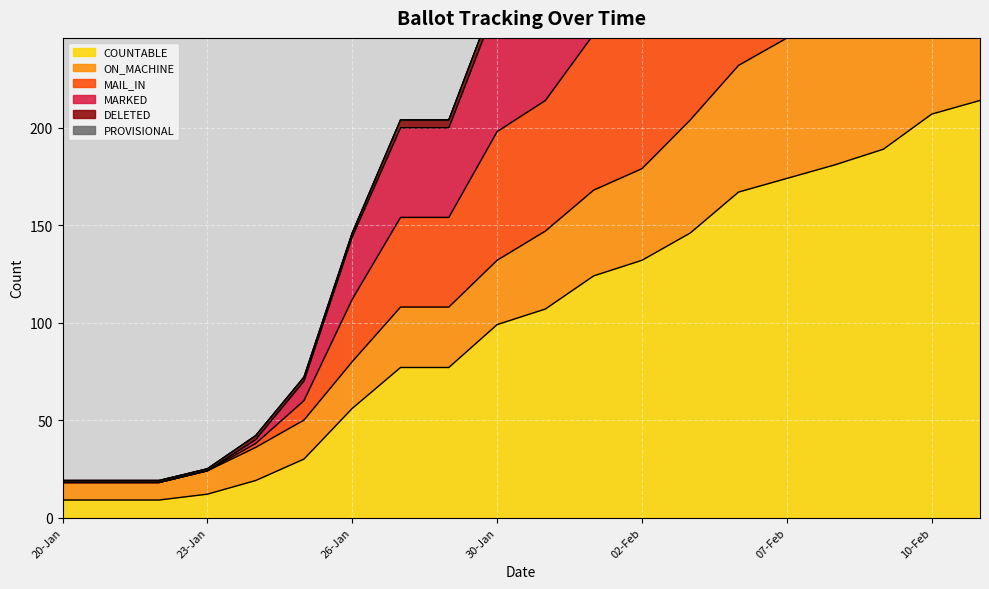

Is it true that MAIL_IN equals 25 at 21-Jan?

False